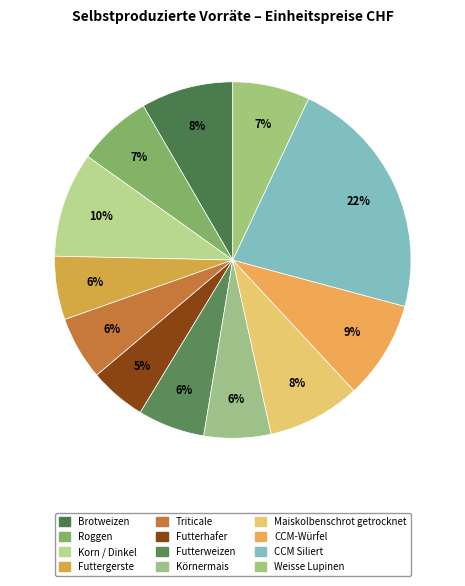

Is it true that Maiskolbenschrot getrocknet is 20% of the pie?

False